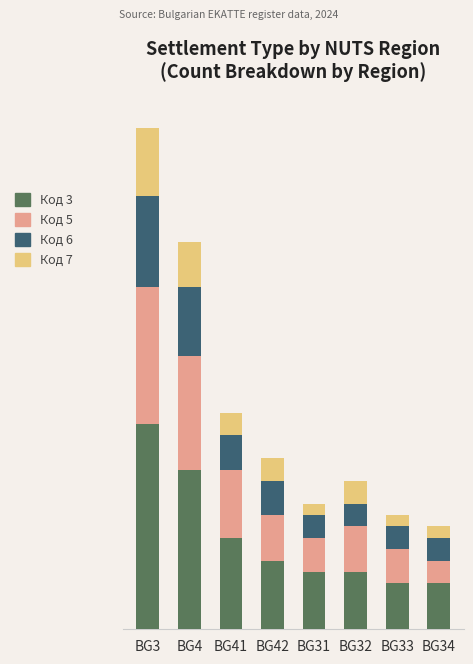

Between BG31 and BG33, which series saw the biggest shift?

Код 3